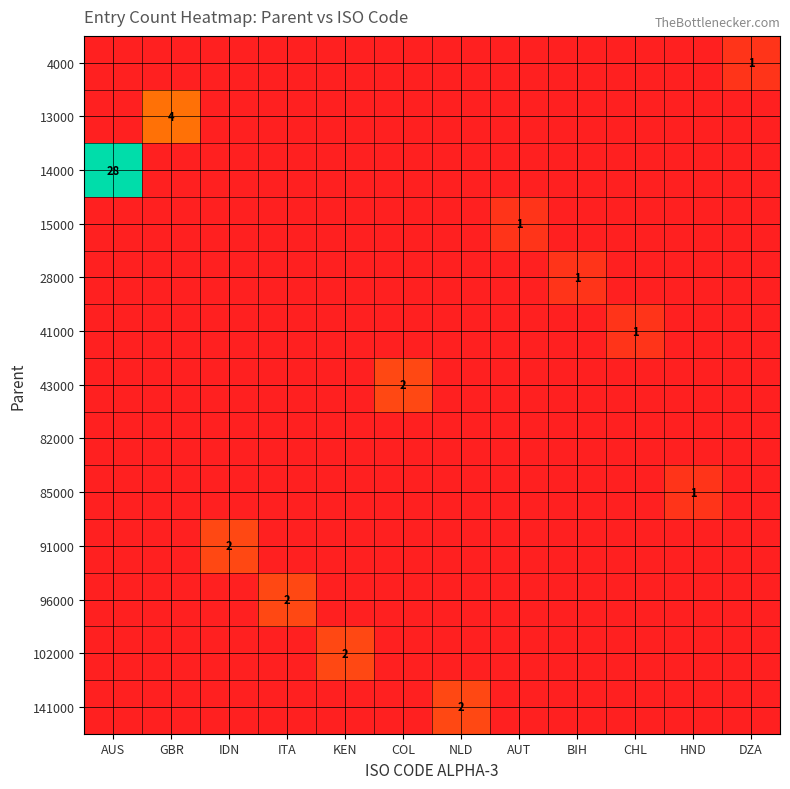

The 4000 series shows 1 at DZA. True or false?

True